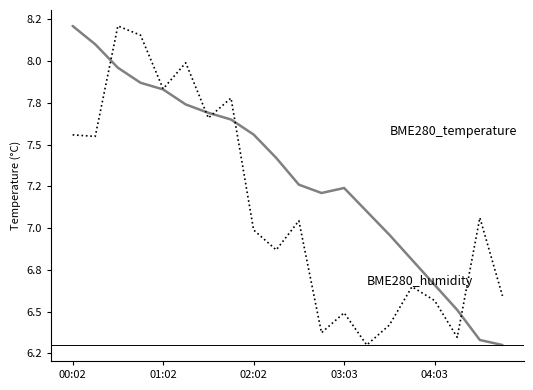

Does the chart display data point markers on the line(s)?

No